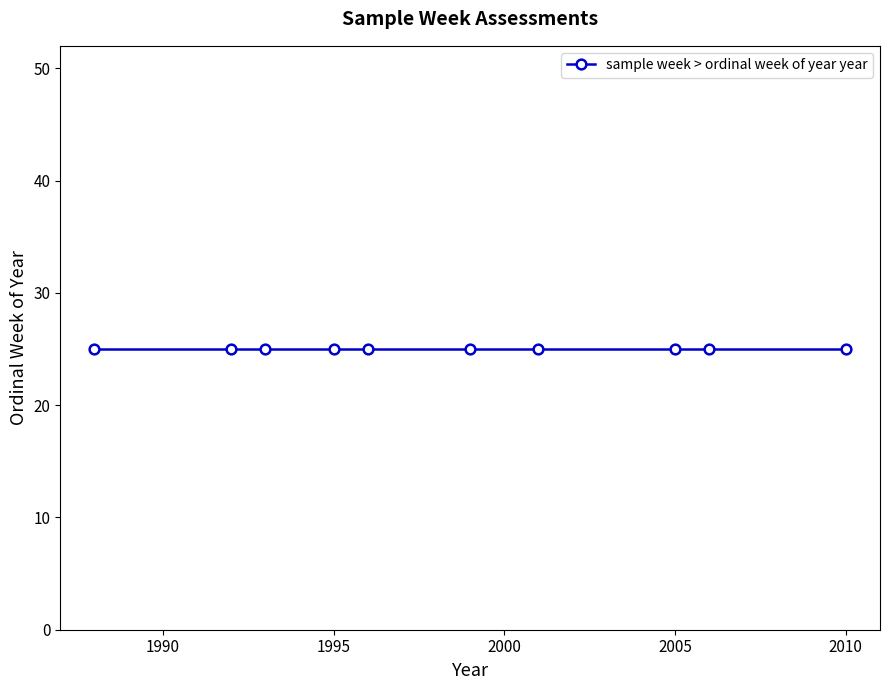

Count the number of data series in this chart.

1